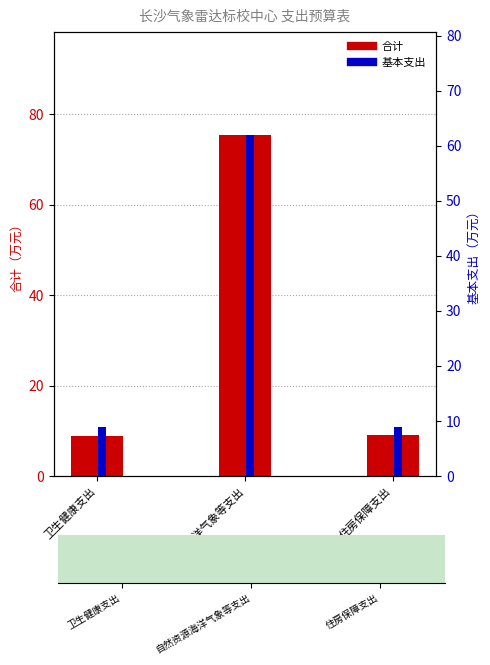

The 基本支出 series shows 5.6 at 住房保障支出. True or false?

False